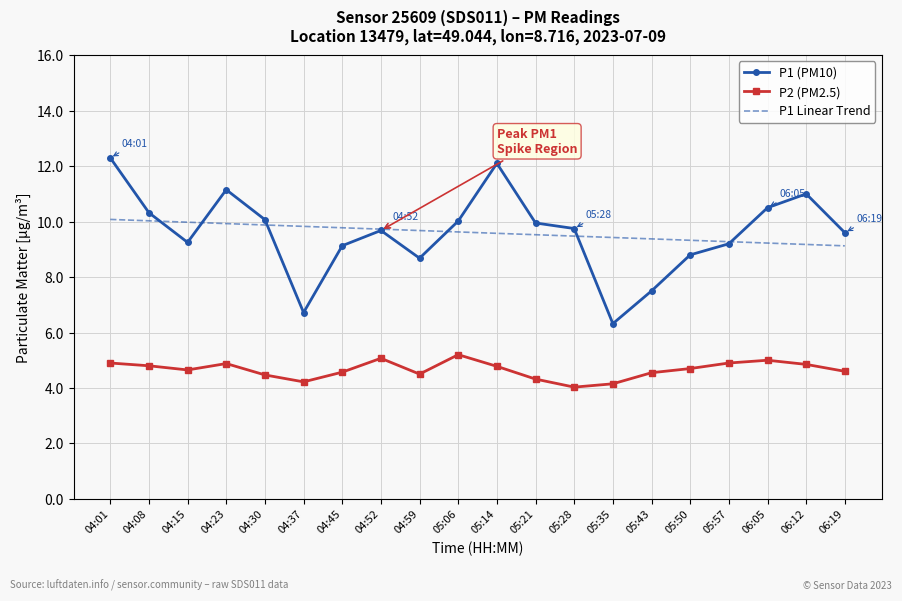

How many values in the P1 (PM10) series exceed 9?

15